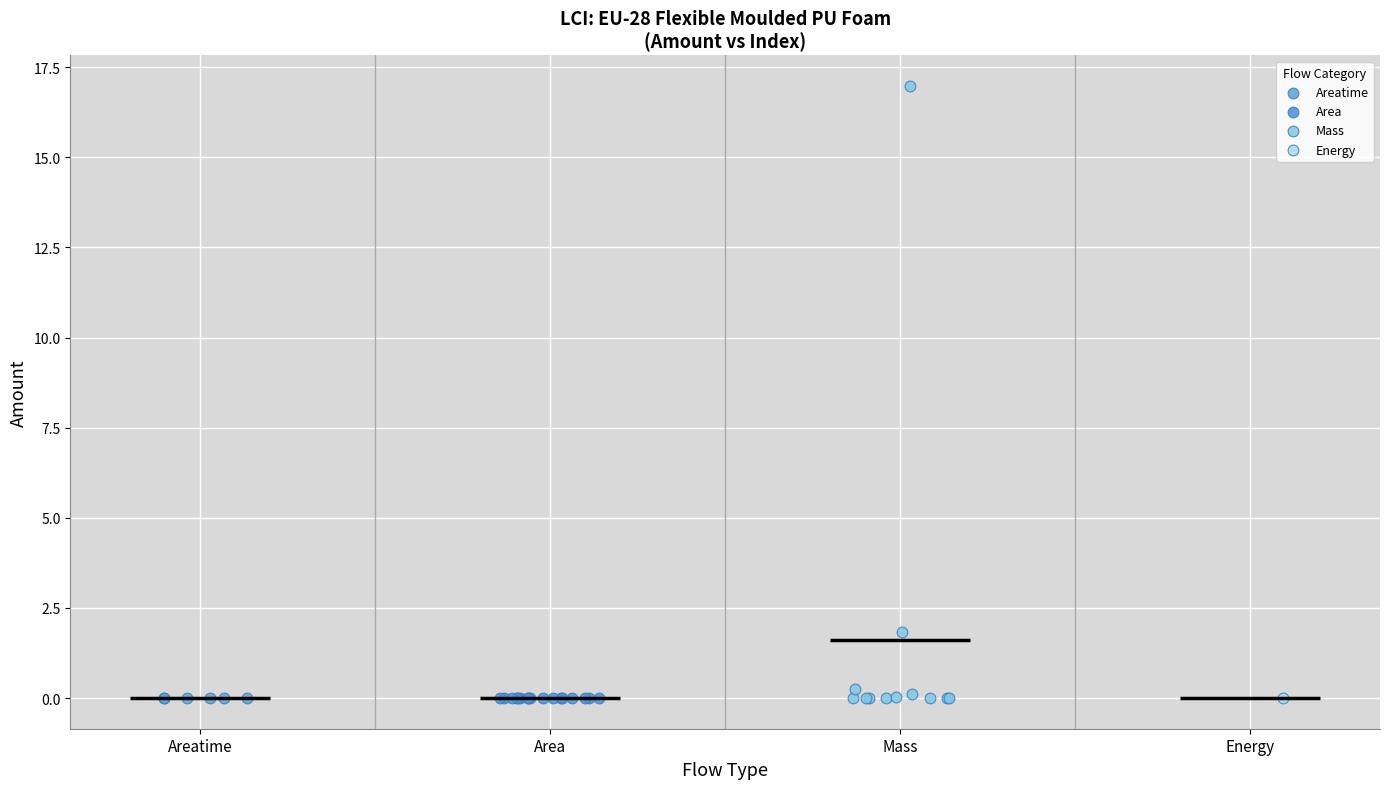

Which series contains the highest Y value?

Mass